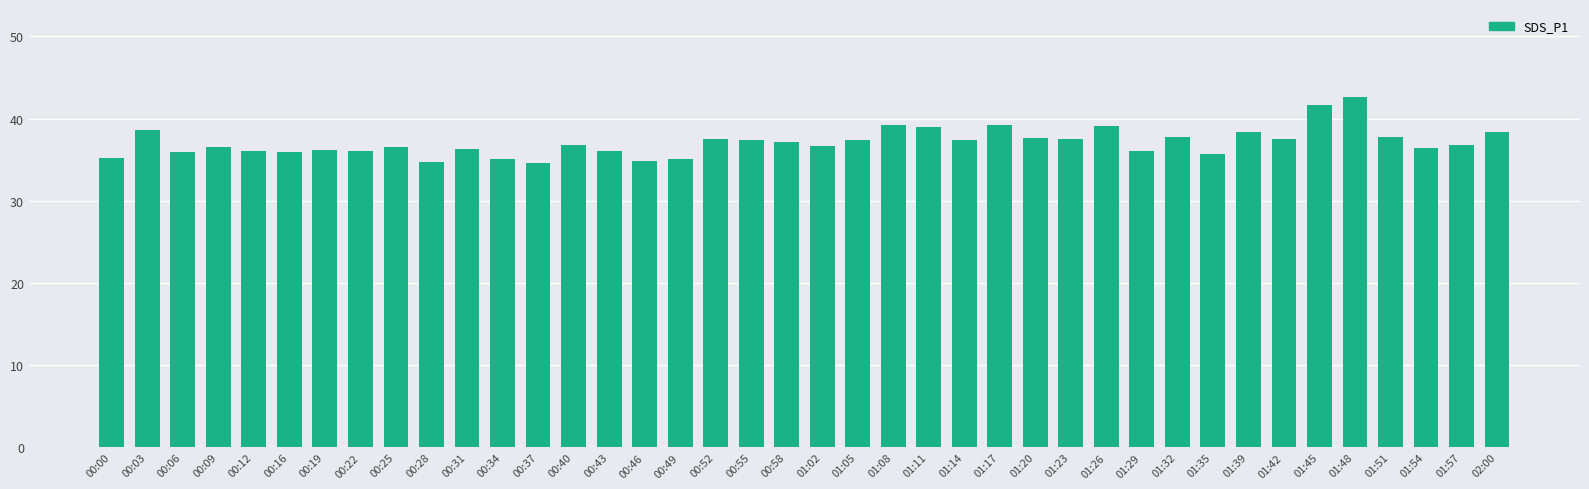

Approximately how many times larger is the value at 01:48 compared to 00:55?

1.1